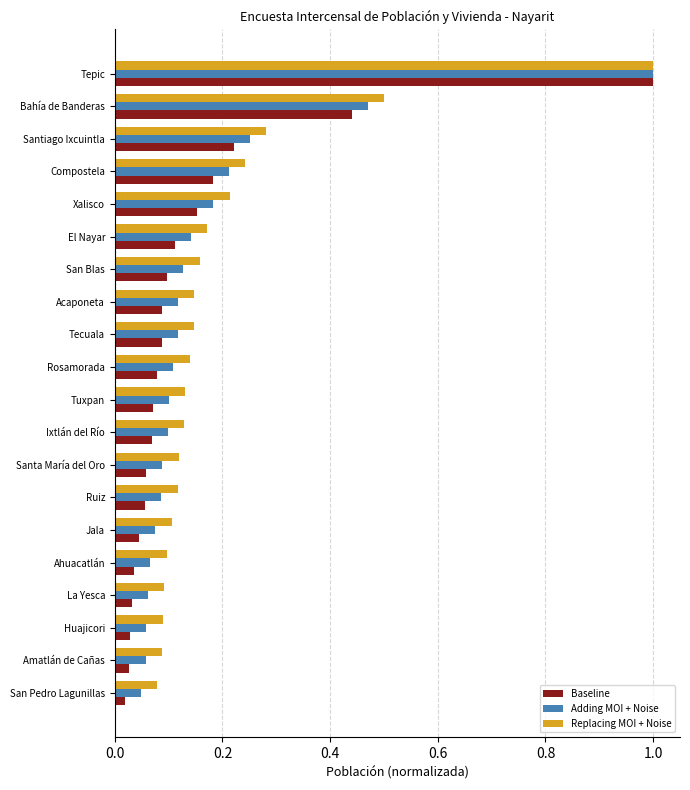

At which category is the sum across all series the highest?

Tepic